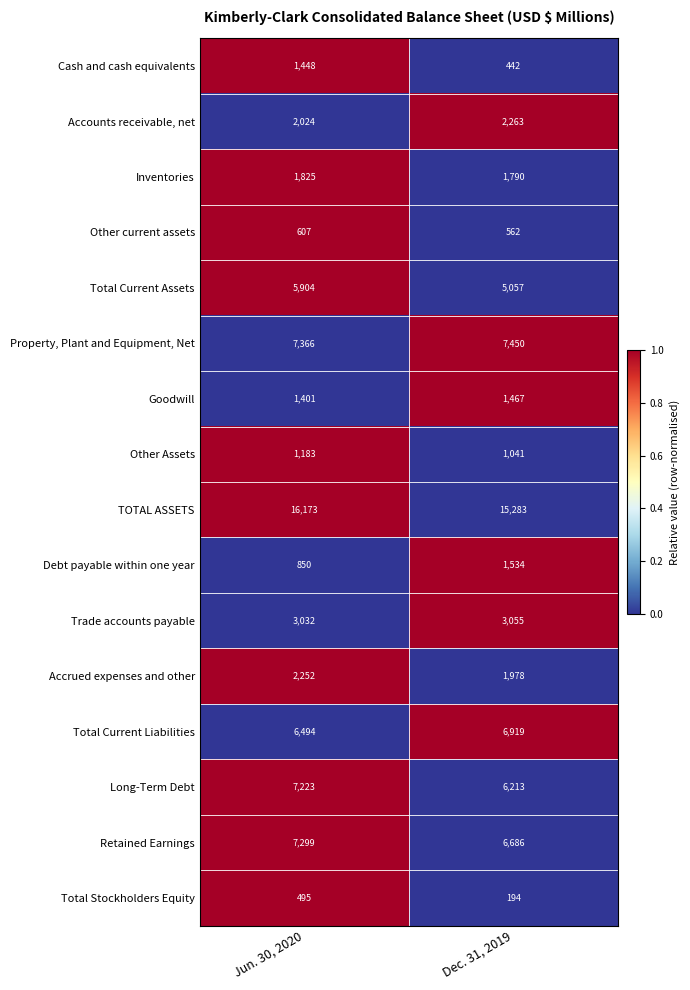

What is the total value across all series at Jun. 30, 2020?

65576